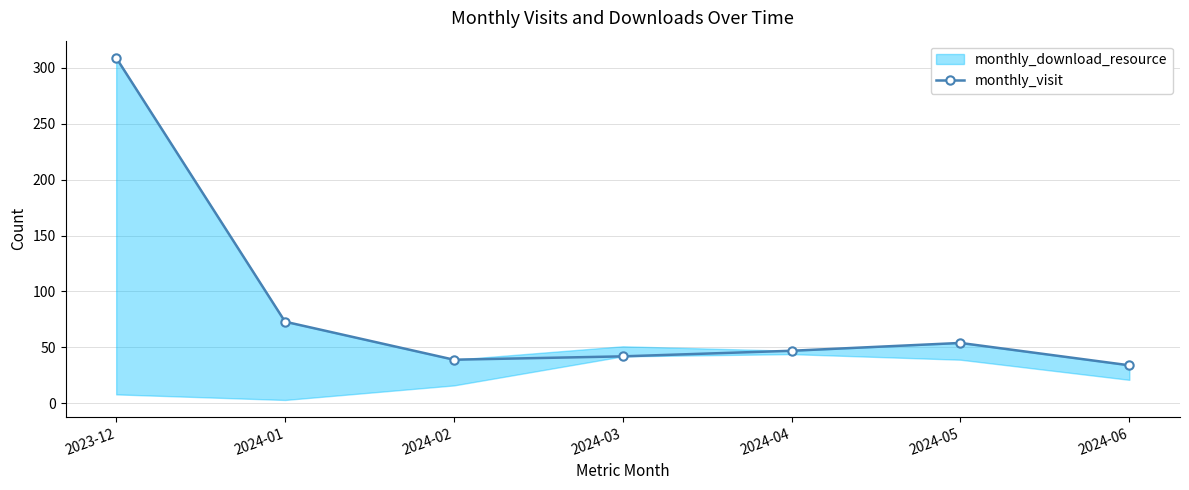

Is this an area chart (filled region under the line)?

No